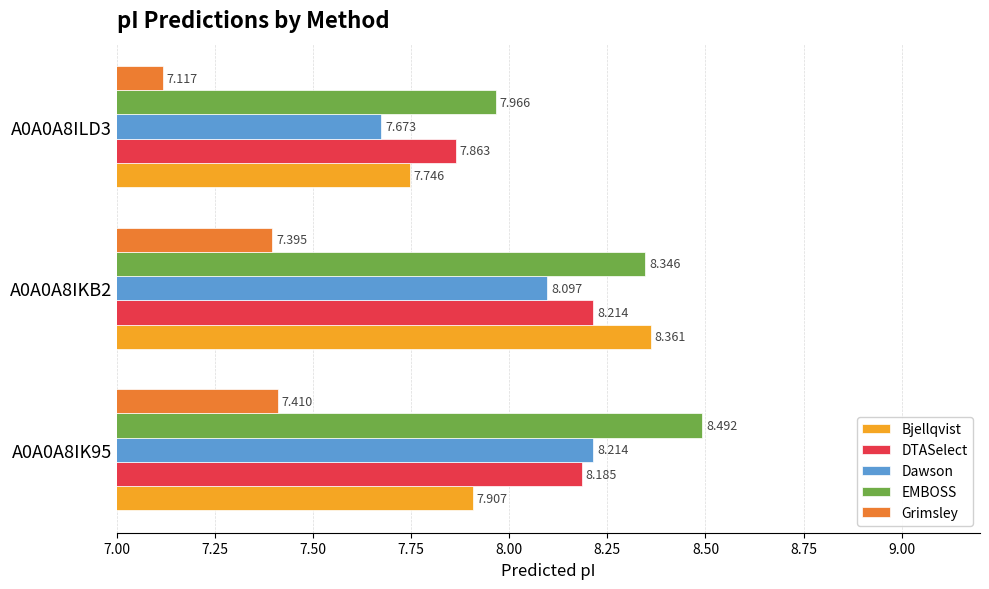

What is the maximum value for DTASelect?

8.2